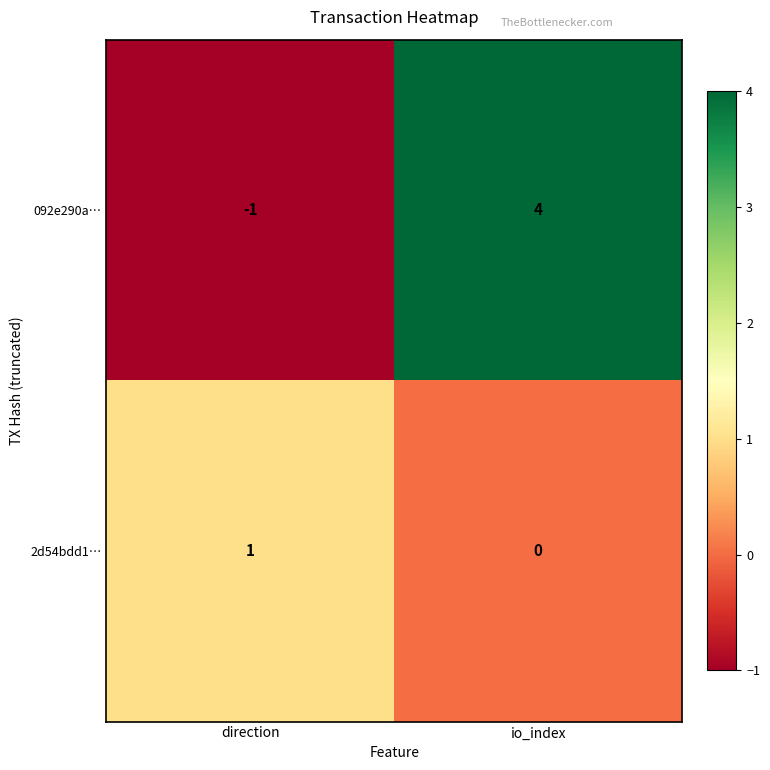

At which label does 092e290a… reach its peak?

io_index